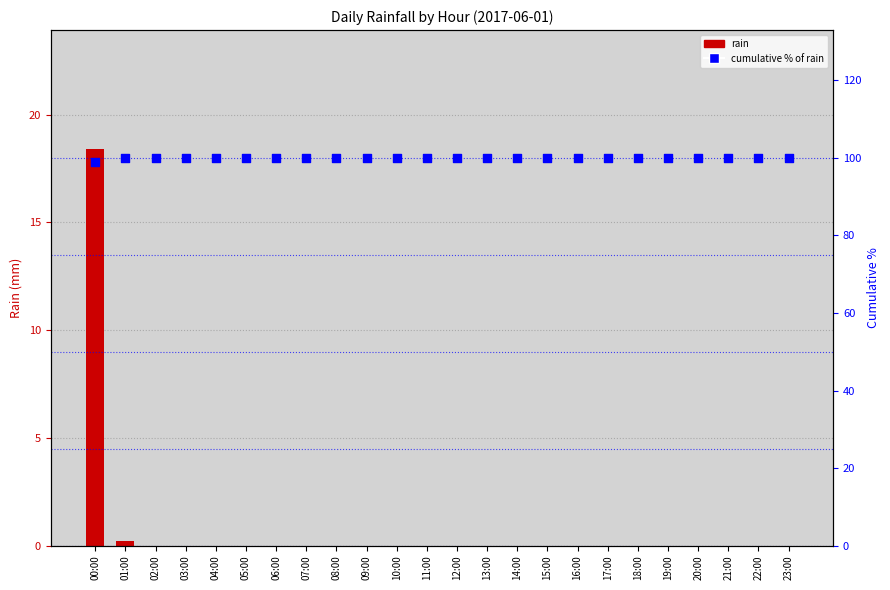

Which series contains the lowest Y value?

rain